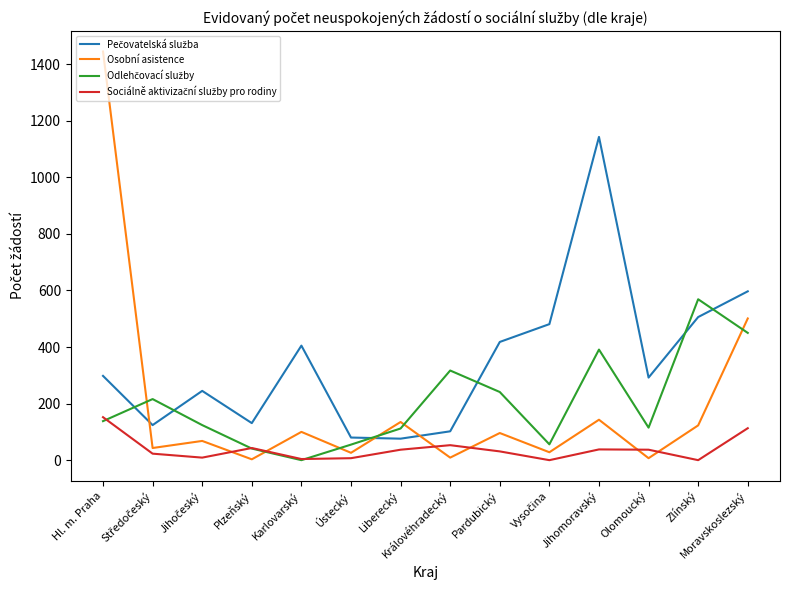

What is the maximum value shown in the chart?

1445